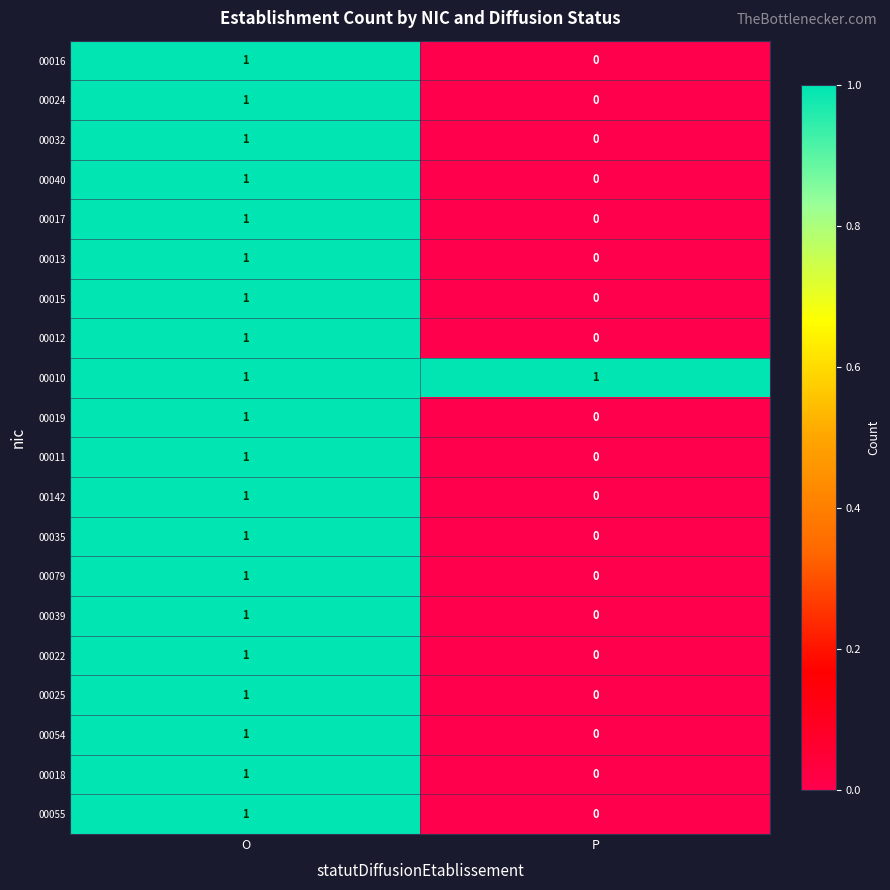

Rank the categories by 00025 value from lowest to highest.

P, O